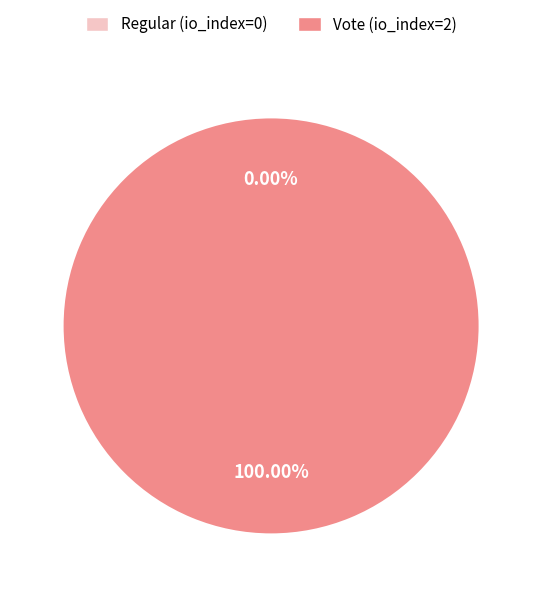

Is Vote the majority of the pie?

Yes